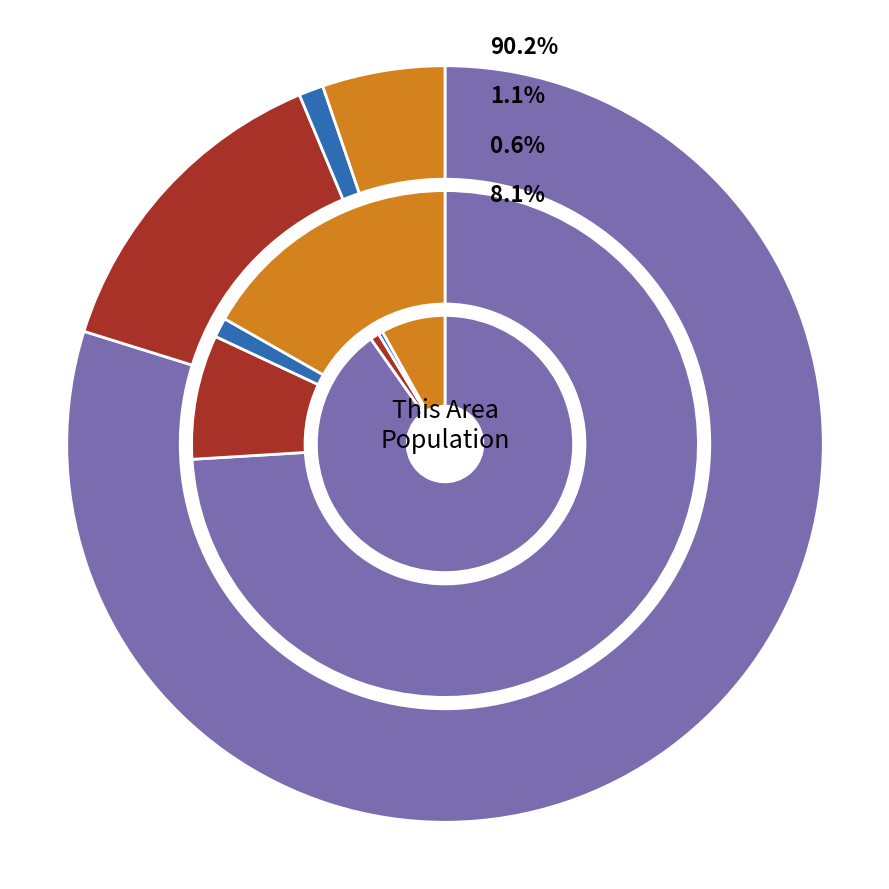

True or false: National accounts for 81% of the total.

False